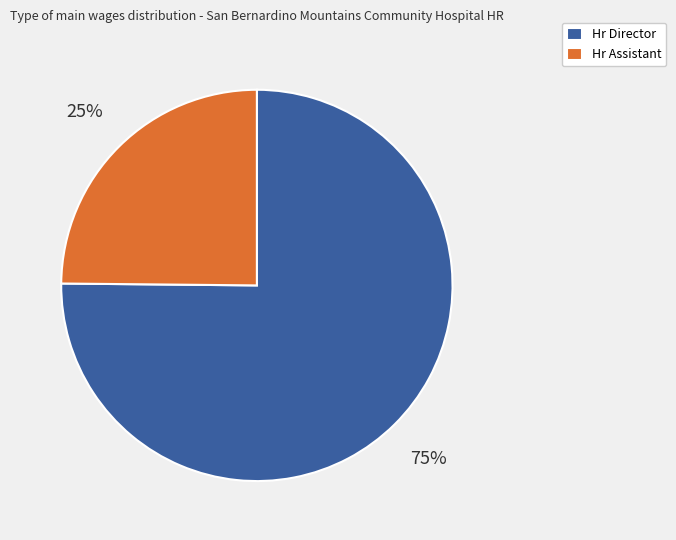

Is the sum of Hr Director and Hr Assistant greater than half?

Yes